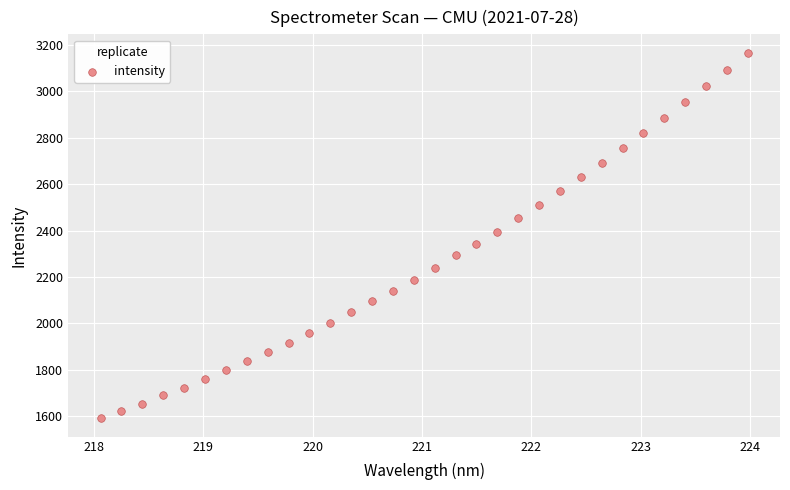

What is the range of Y values (max minus min)?

1577.2